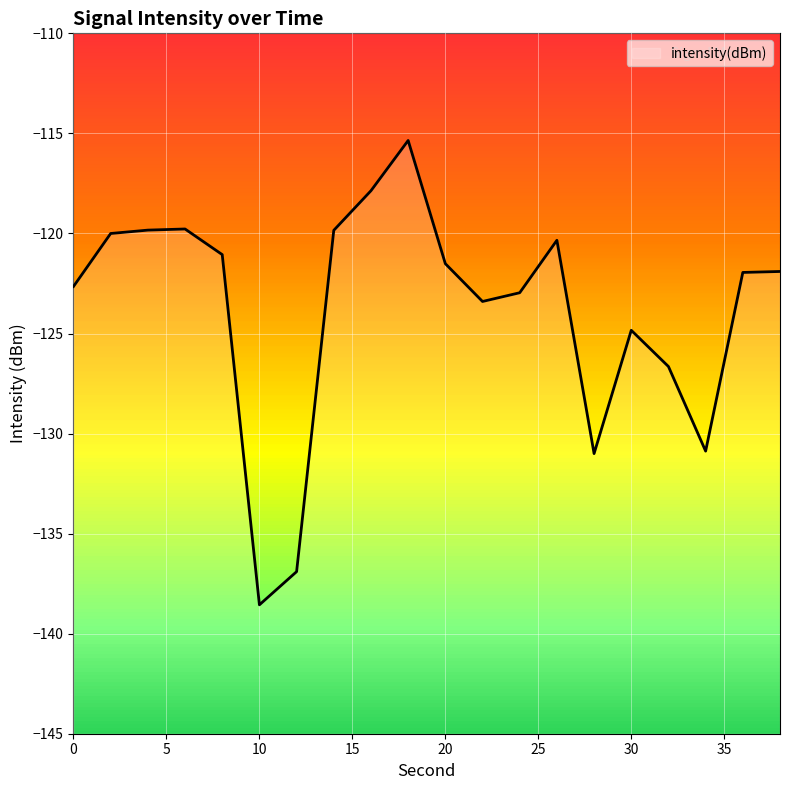

Reading left to right, list all the values displayed in this chart.

-122.6	-120.0	-119.8	-119.8	-121.1	-138.6	-136.9	-119.8	-117.9	-115.4	-121.5	-123.4	-123.0	-120.3	-131.0	-124.8	-126.7	-130.9	-121.9	-121.9